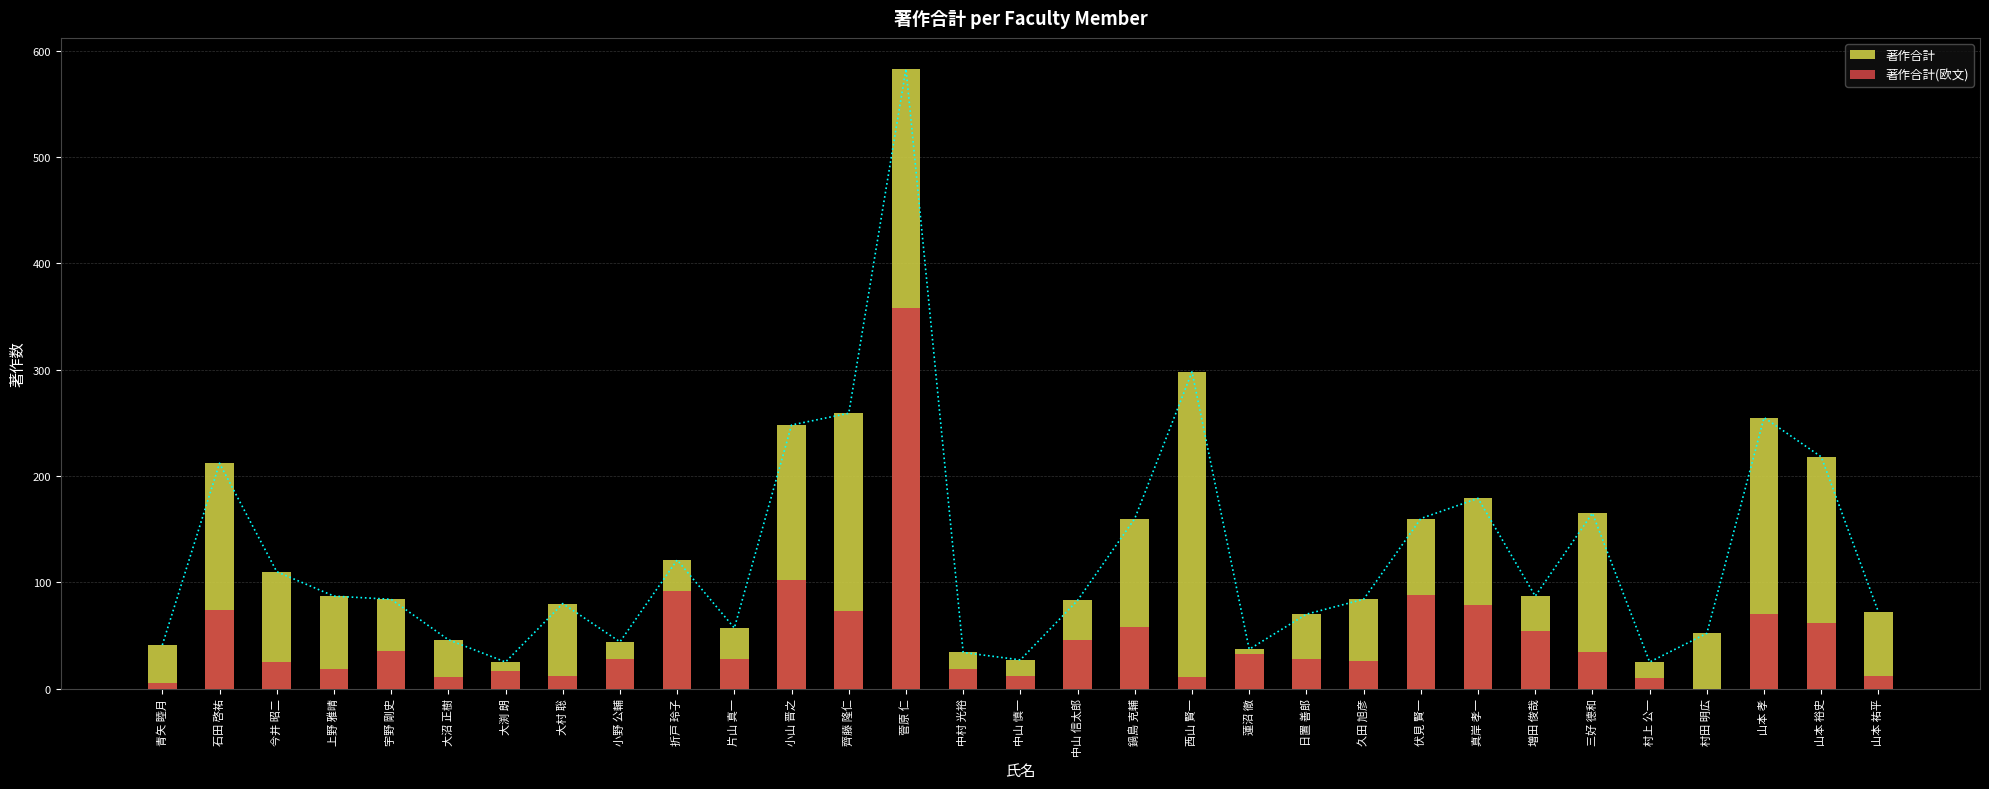

Count the number of categories in the chart.

31